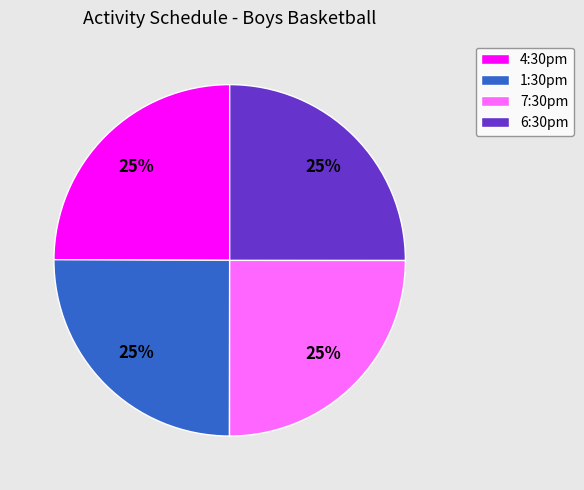

Does 4:30pm account for over 50% of the chart?

No